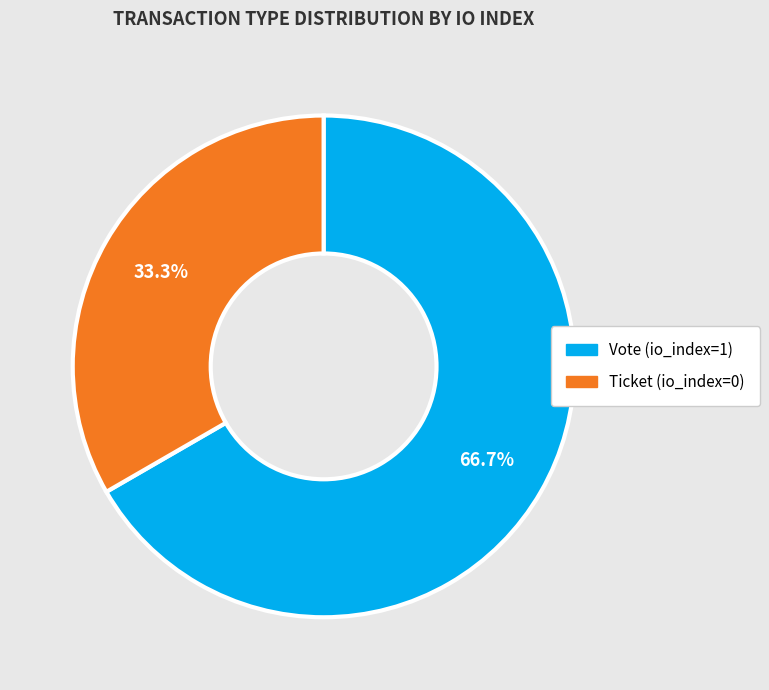

Which category accounts for the majority?

Vote